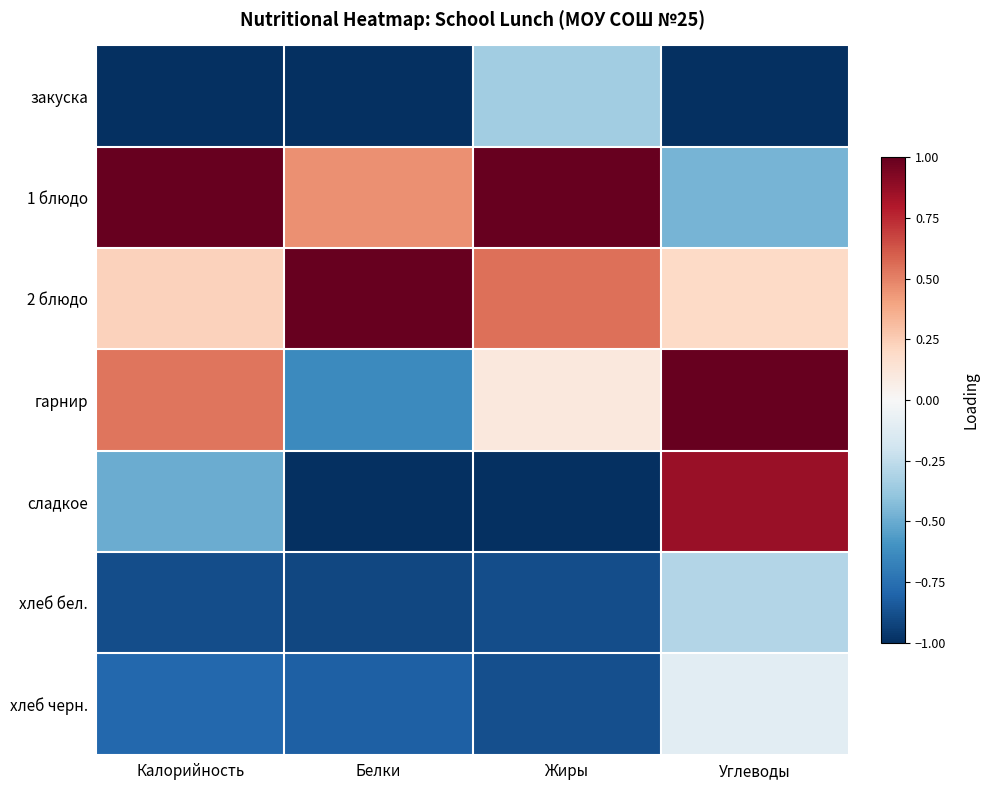

List the series in order of their peak value, lowest first.

закуска, хлеб бел., хлеб черн., сладкое, 1 блюдо, 2 блюдо, гарнир